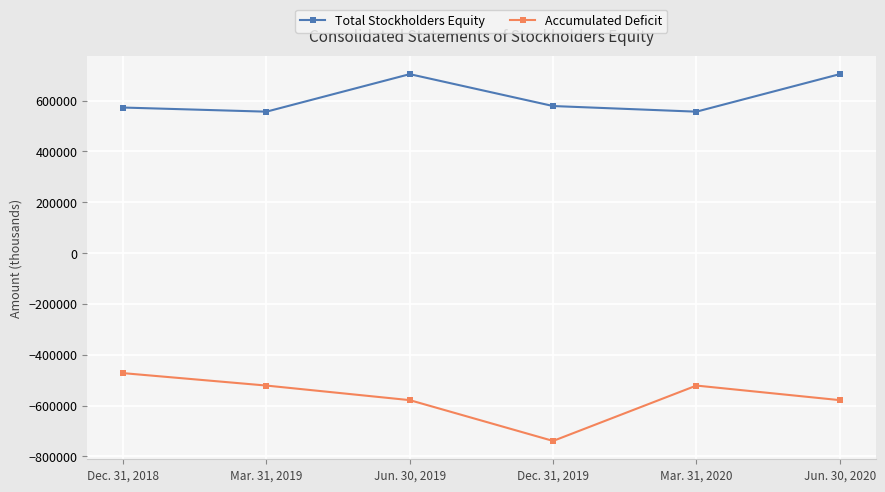

True or false: Total Stockholders Equity and Accumulated Deficit cross at least once.

False